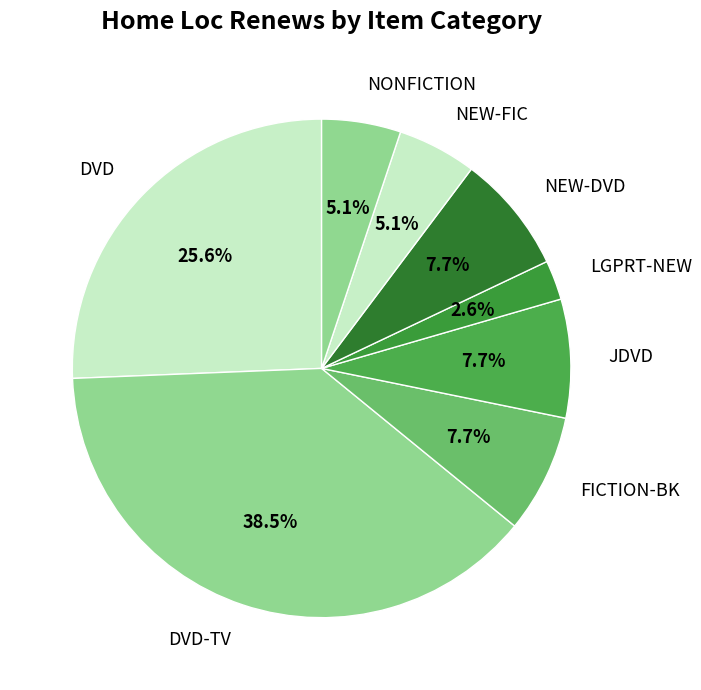

To the nearest percent, what is the difference between the LGPRT-NEW and NEW-DVD slice percentages?

5%